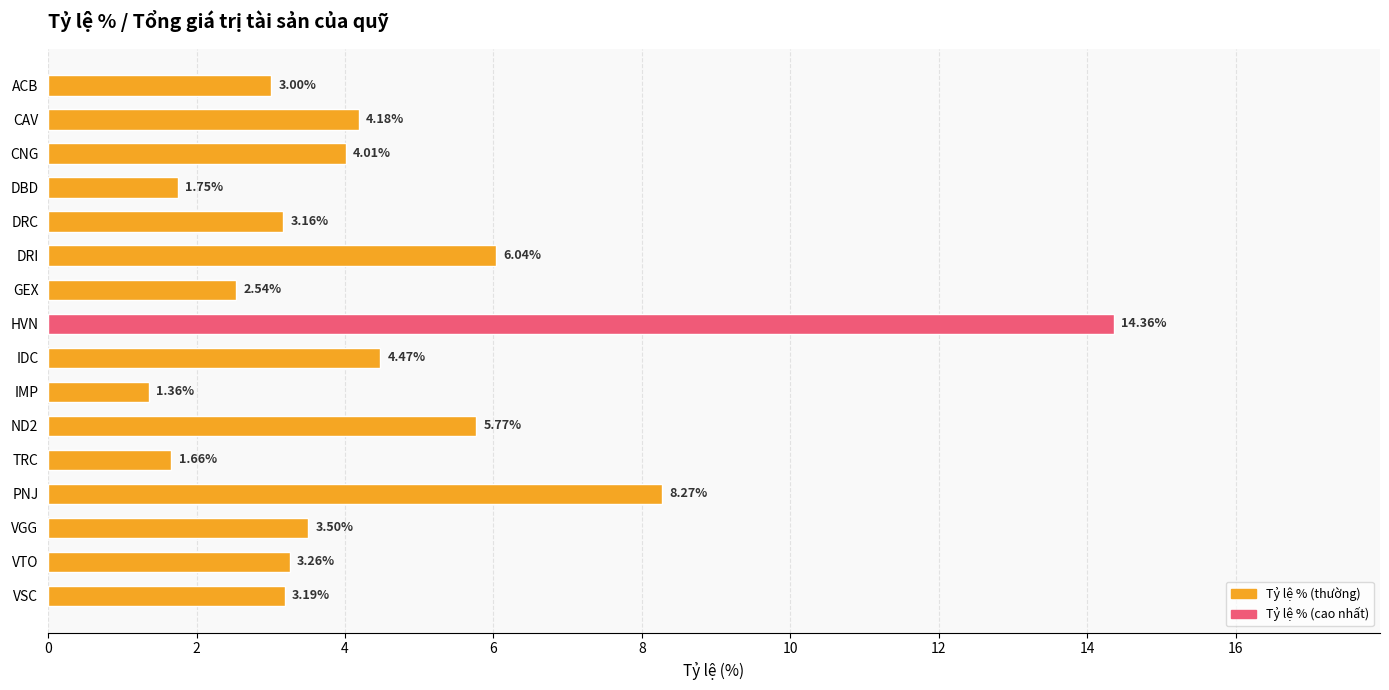

What is the change in value from DRC to IDC?

+1.3